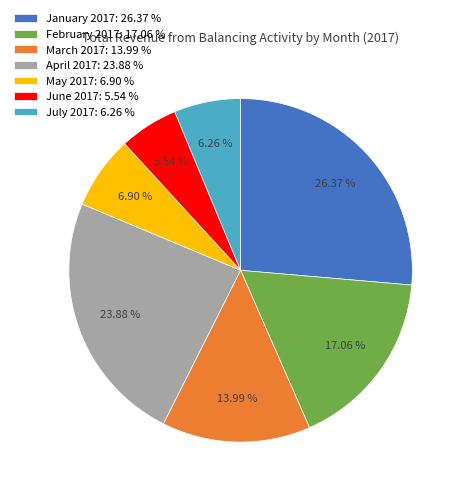

How much of the chart is everything except May 2017?

93.1%